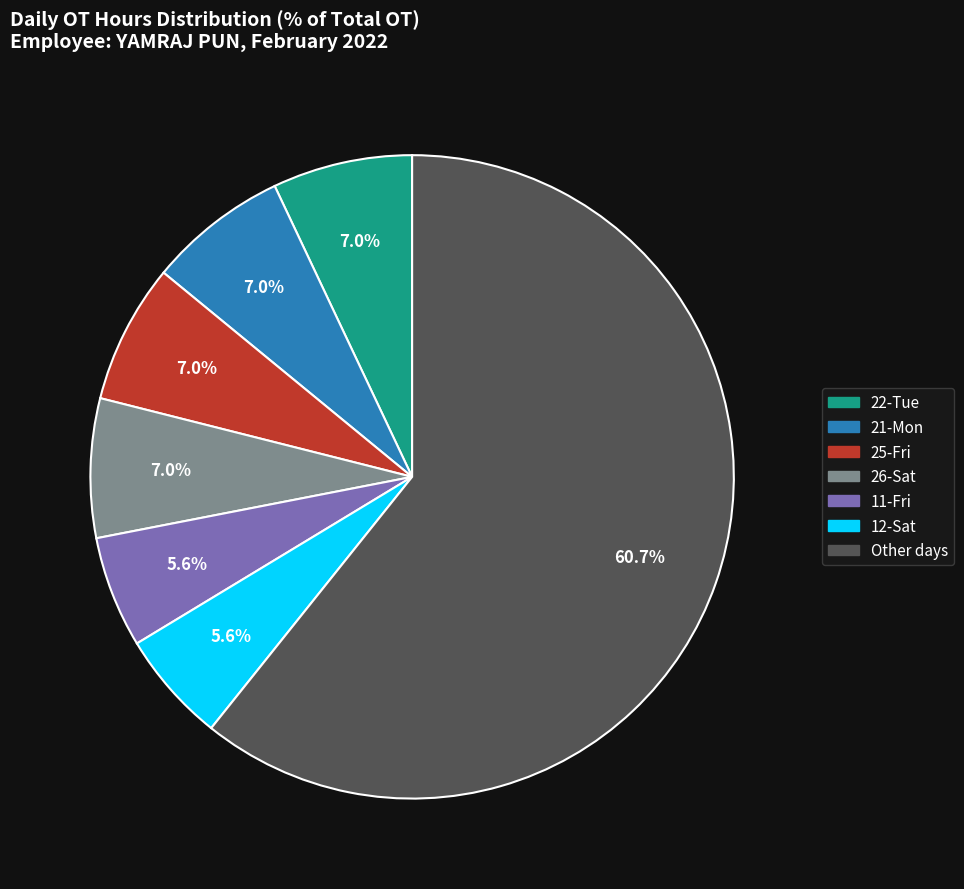

Is there any slice that represents more than half of the pie?

Yes